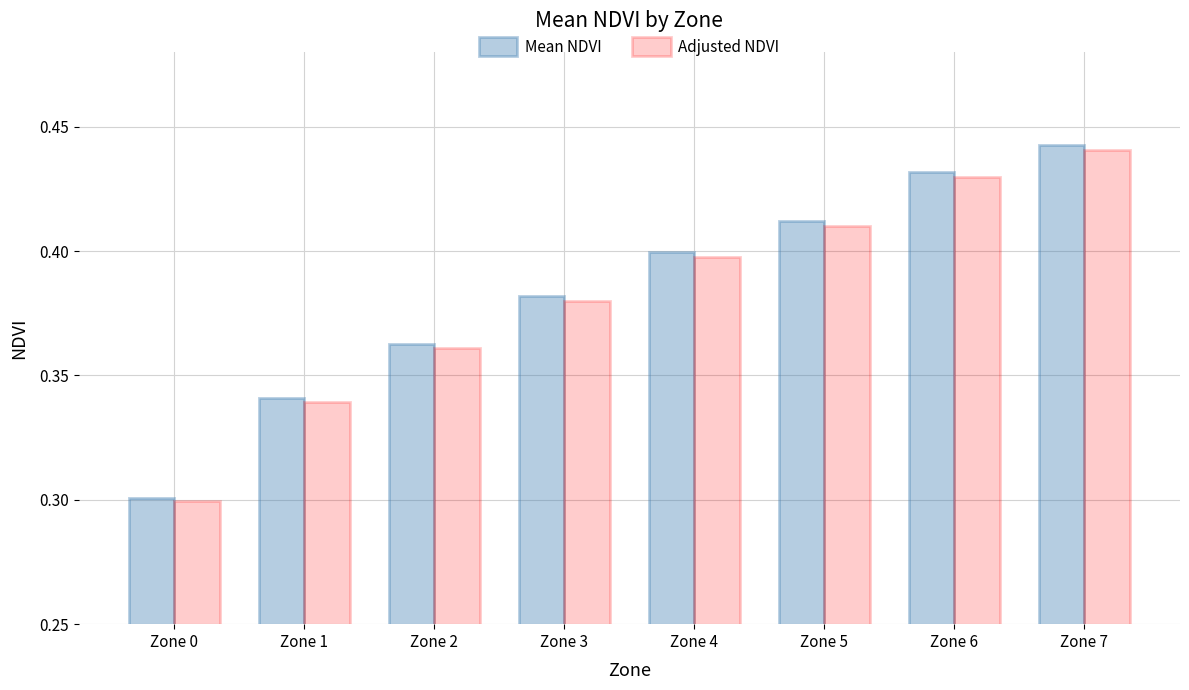

At how many categories does at least one series exceed 0?

8